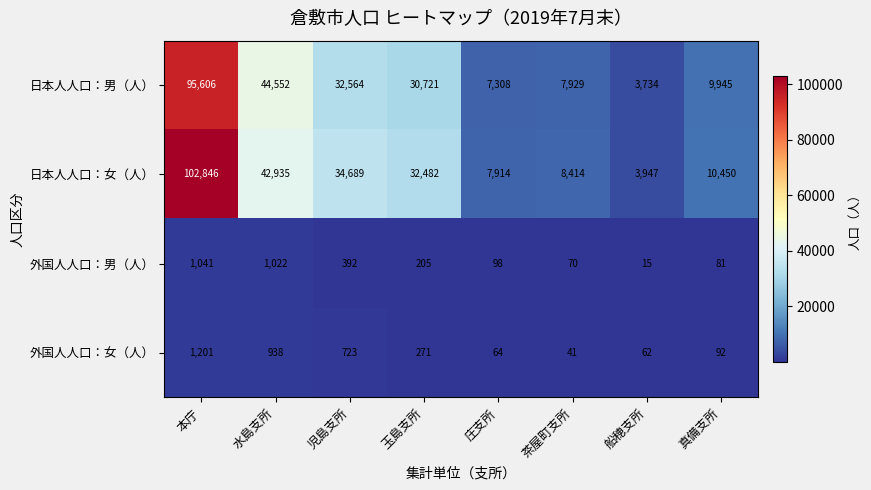

At which label does 外国人人口：男（人） first exceed 205?

本庁